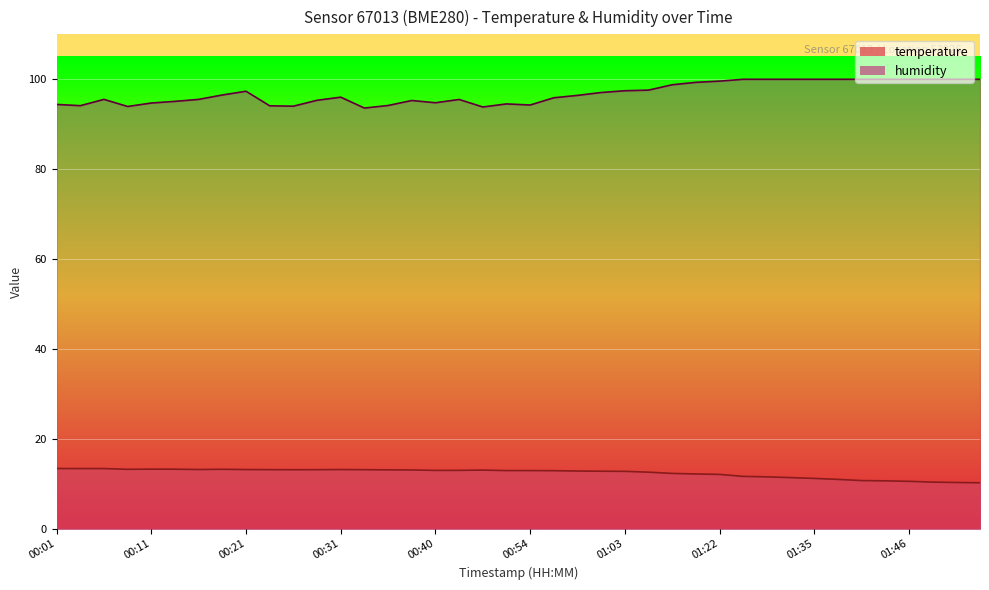

Does the chart display data point markers on the line(s)?

No